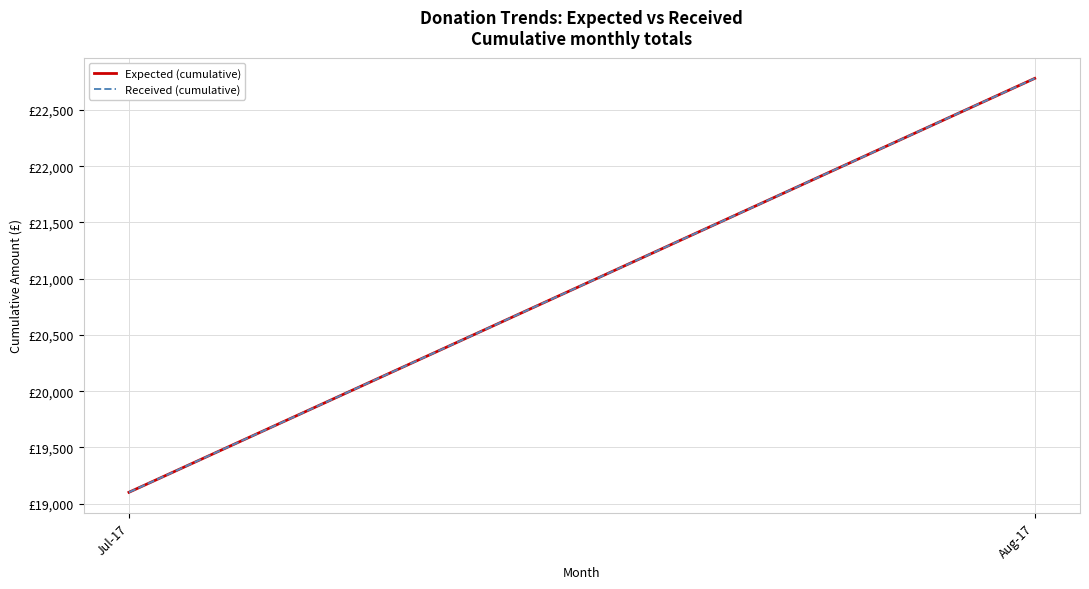

What are all the series names shown in the legend?

Expected (cumulative), Received (cumulative)